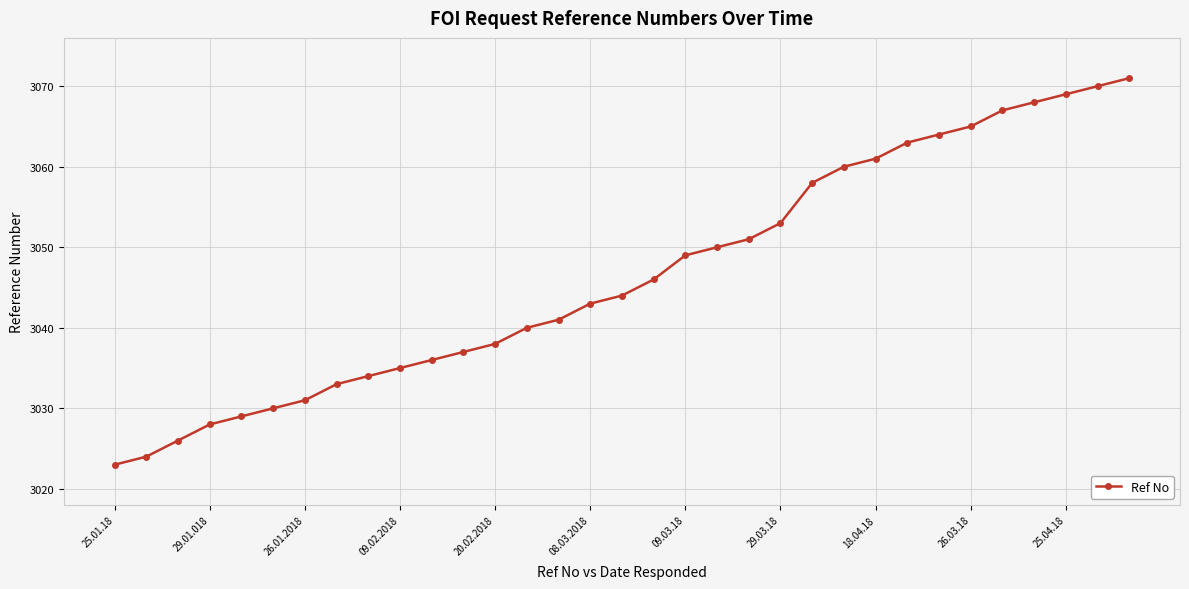

How many values are below 3044?

16